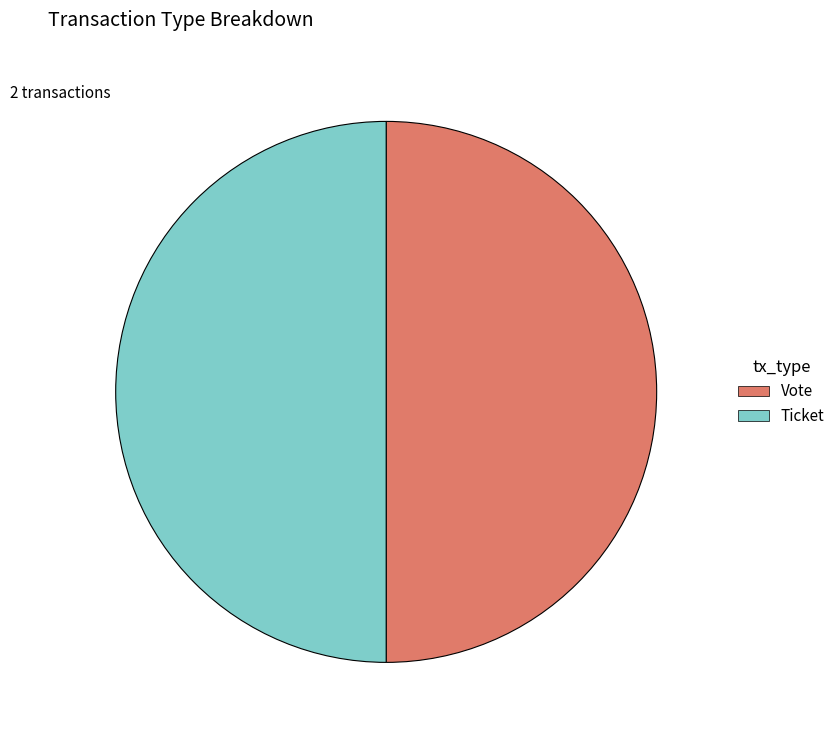

The Ticket slice represents 50% of the pie. True or false?

True